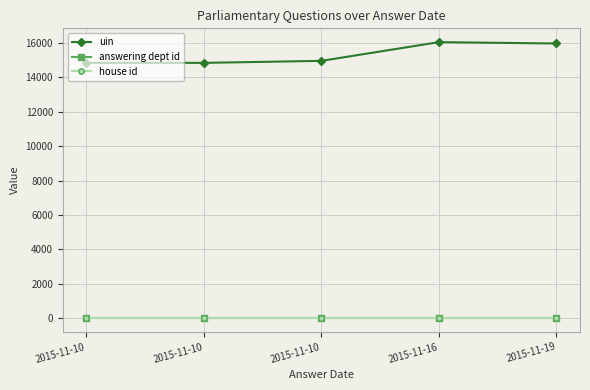

Does the chart display data point markers on the line(s)?

Yes